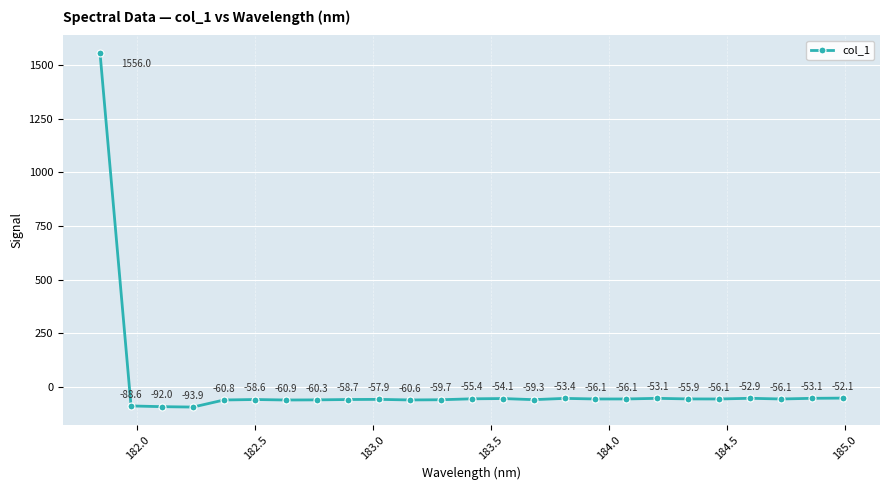

What is the smallest value displayed?

-93.9